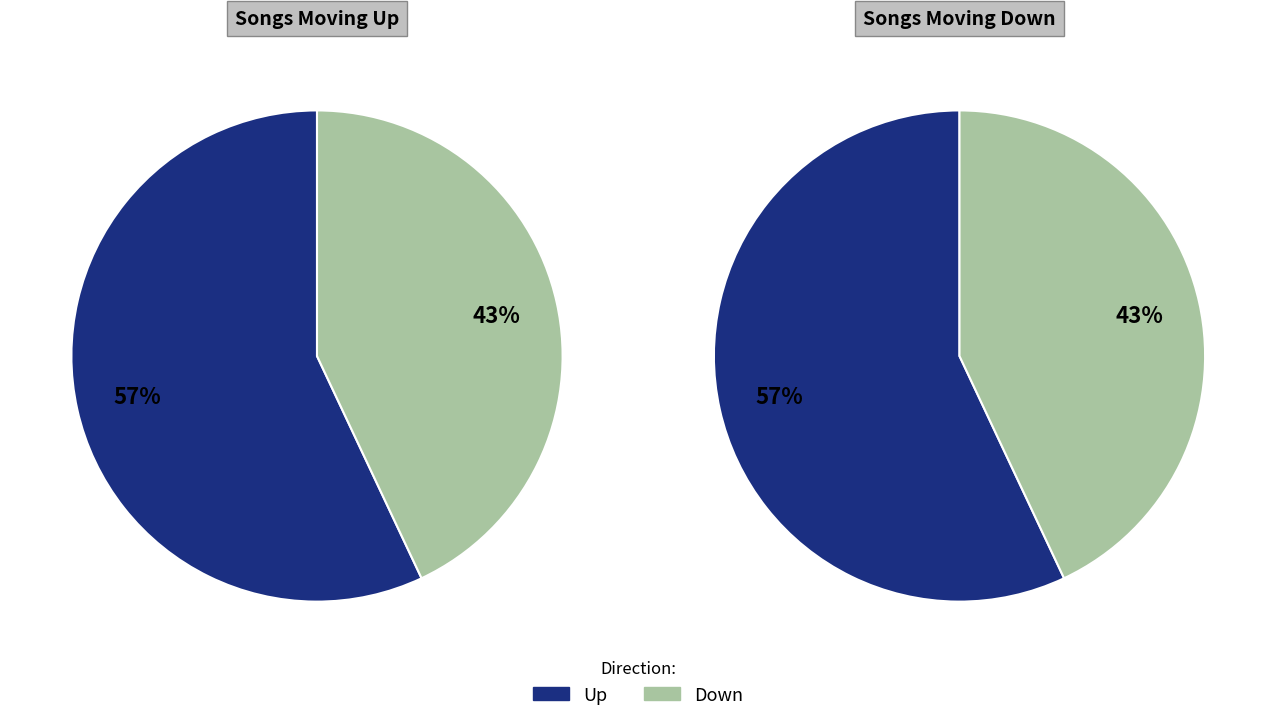

What is the largest slice in the pie chart?

up